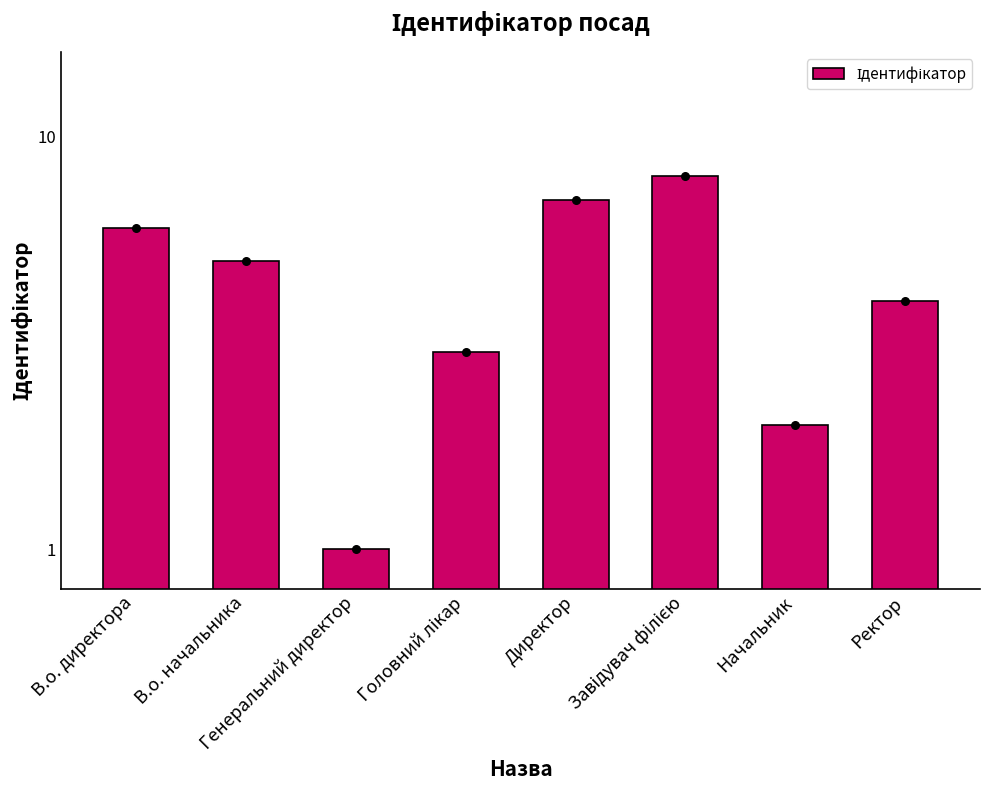

What is the change in value from Головний лікар to Директор?

+4